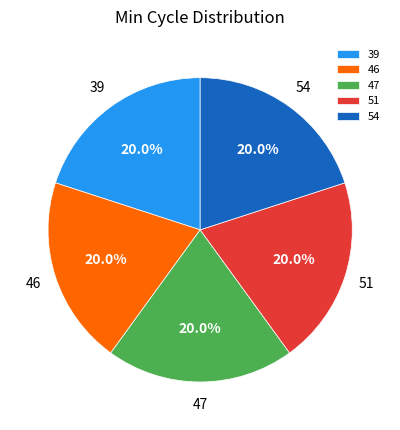

To the nearest percent, what percentage of the pie is 46?

20%